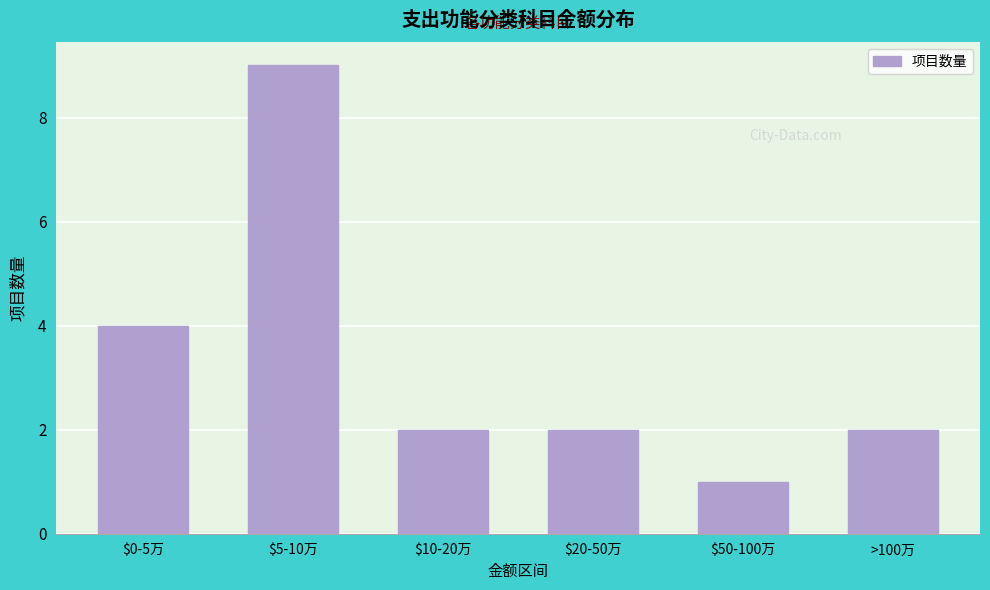

Reading left to right, what are all the values shown in this chart?

4	9	2	2	1	2